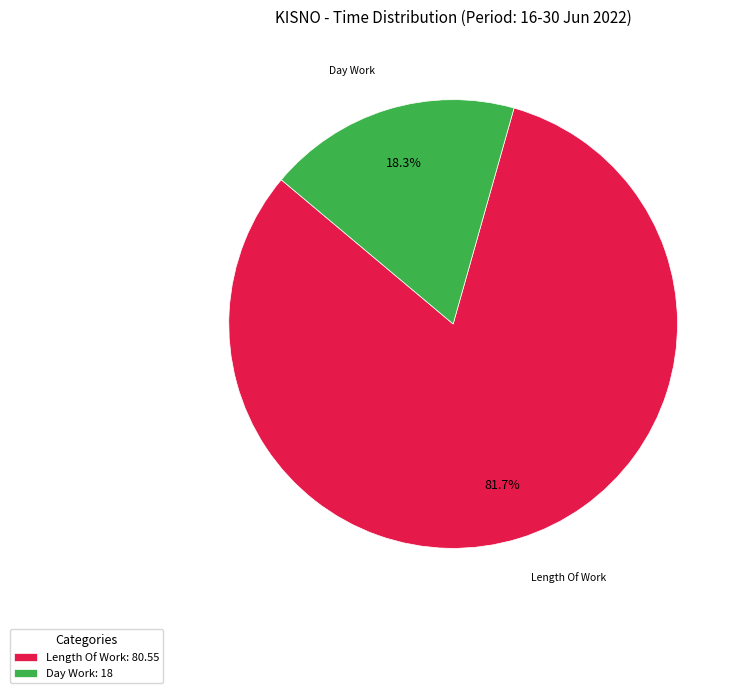

Count the number of slices in the pie.

2